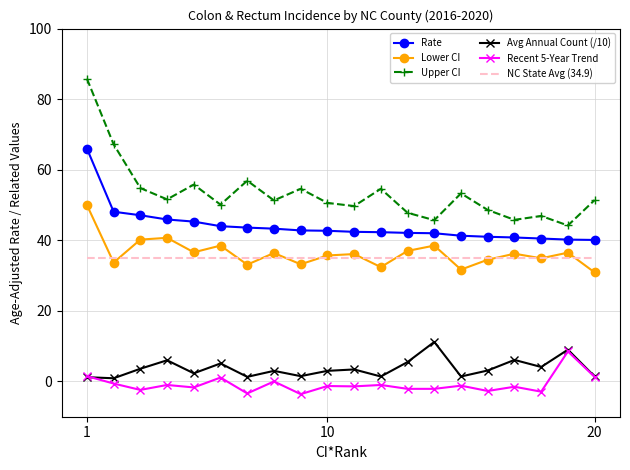

Which series has the largest total across all categories?

Upper CI